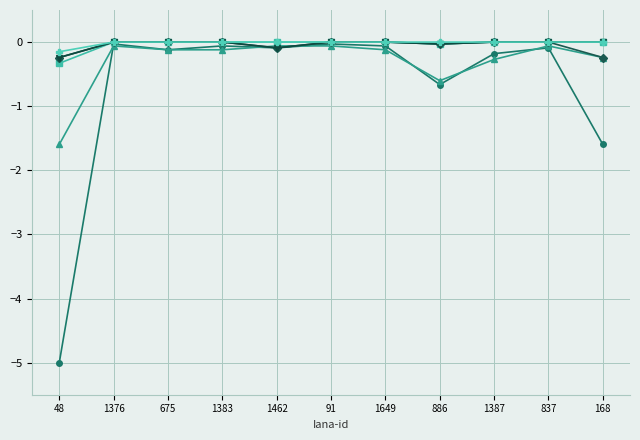

Count the number of data series in this chart.

6